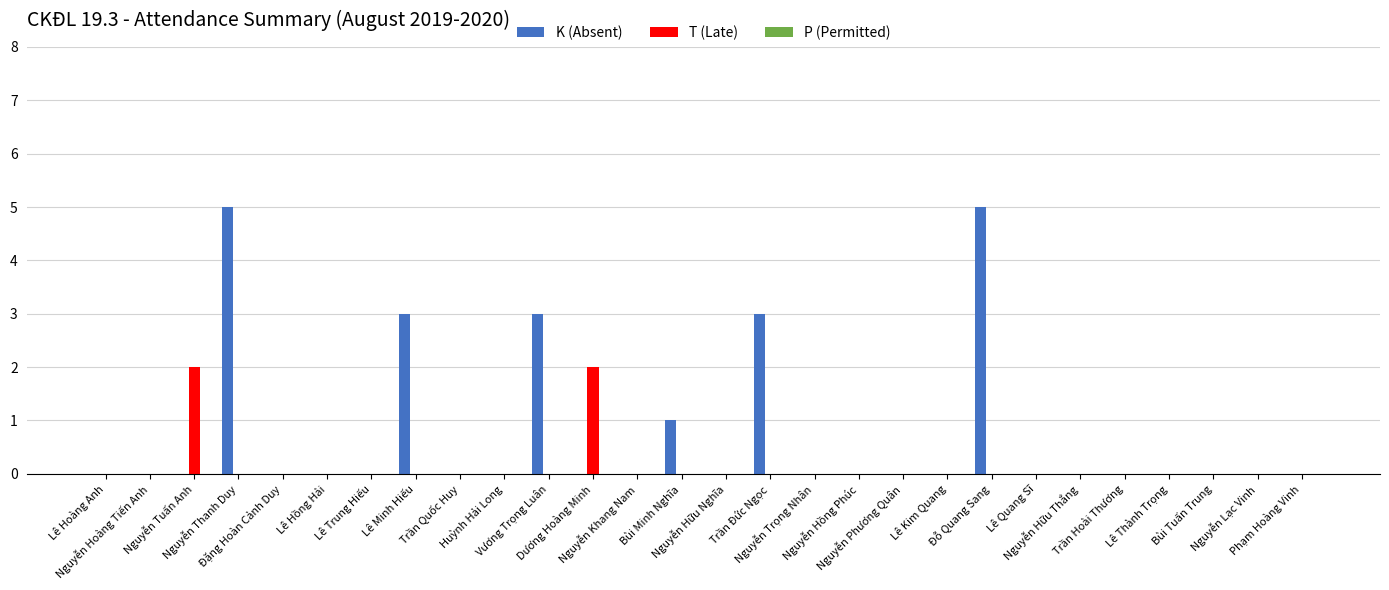

What is the greatest value displayed?

5